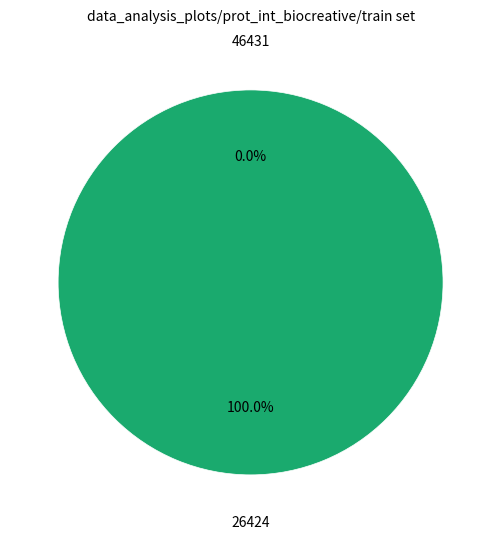

Which slice is the largest?

26424